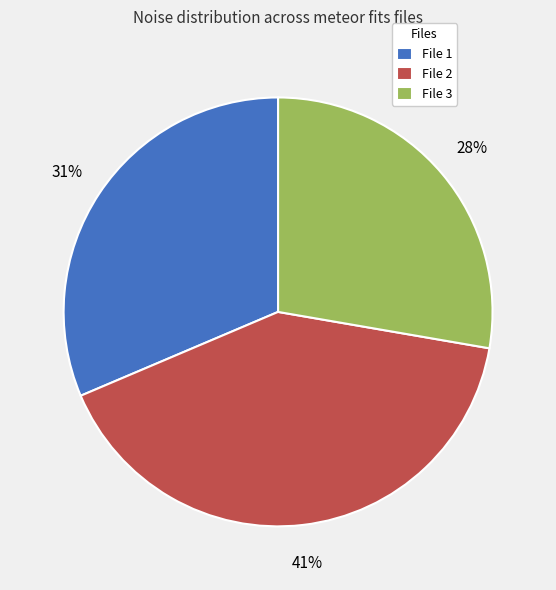

To the nearest percent, what percentage of the pie is File 1?

31%